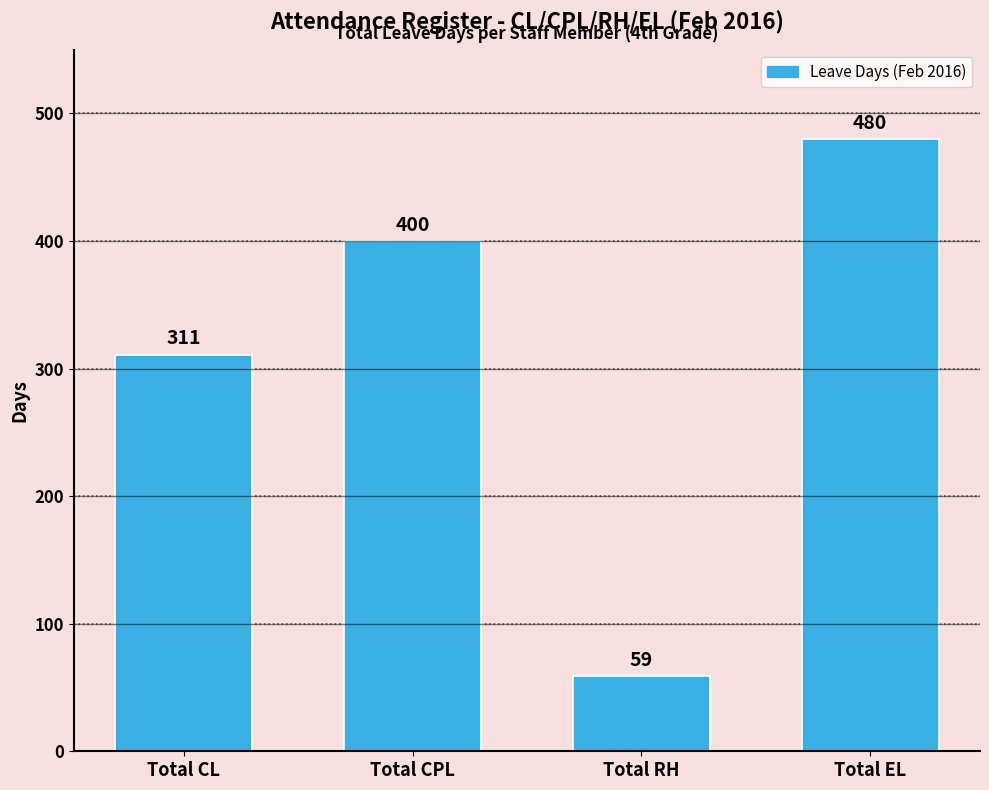

True or false: the data shows 400 at Total CPL.

True